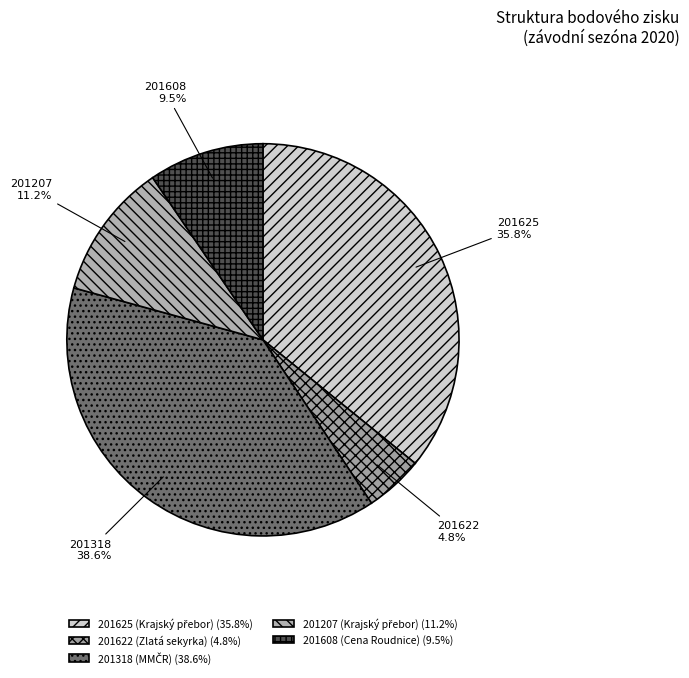

What percentage do 201318 and 201622 together represent?

43.4%